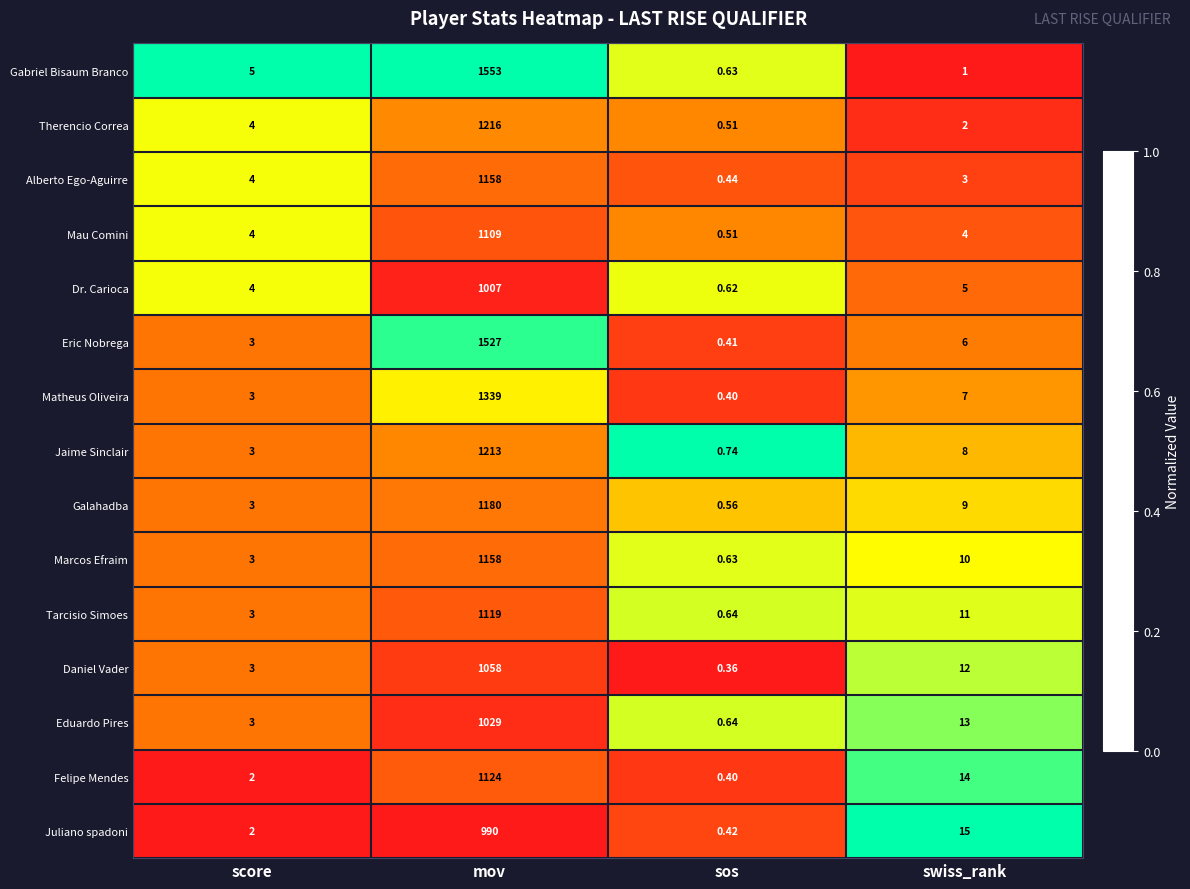

List the labels in order of Matheus Oliveira value, smallest first.

sos, score, swiss_rank, mov